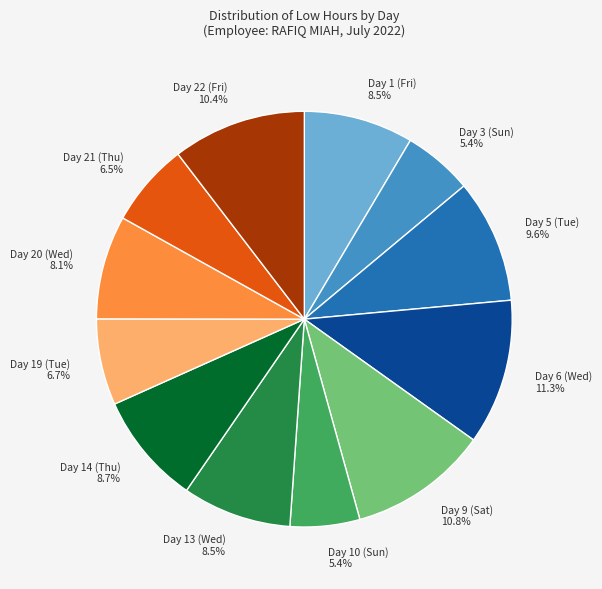

To the nearest percent, what portion does Day 5 (Tue) represent?

10%